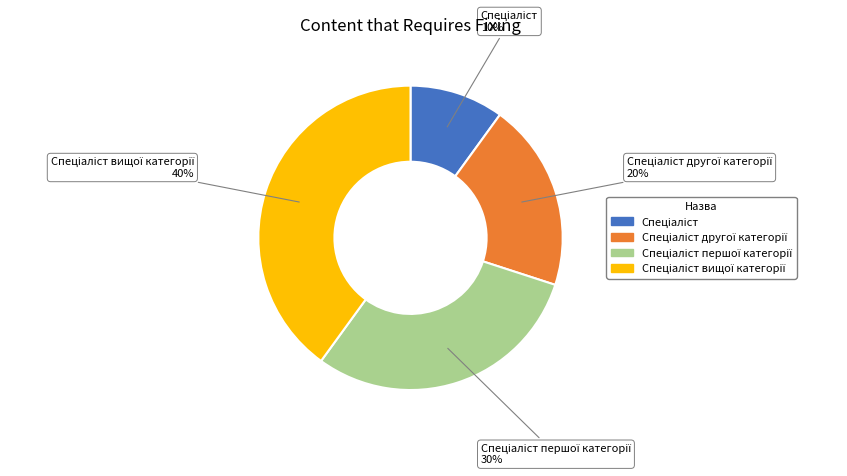

Does any single category account for the majority?

No